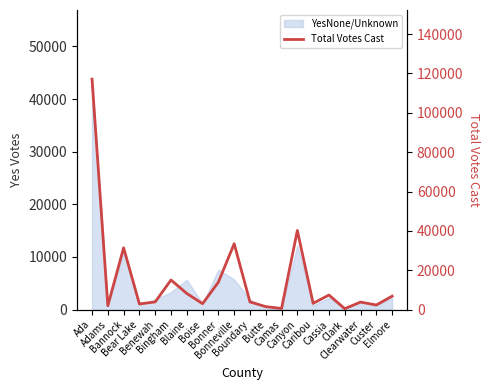

True or false: the data shows 3793 at Clearwater.

True